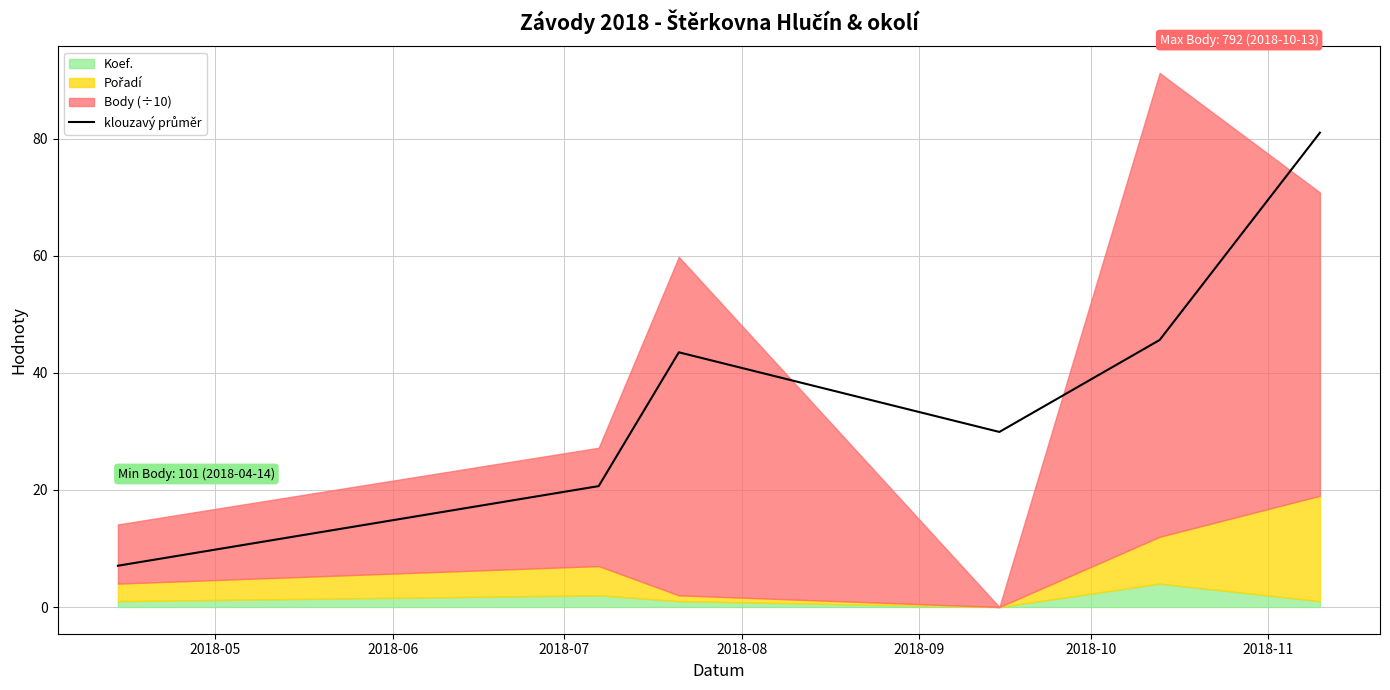

At which label is the value closest to 44?

2018-07